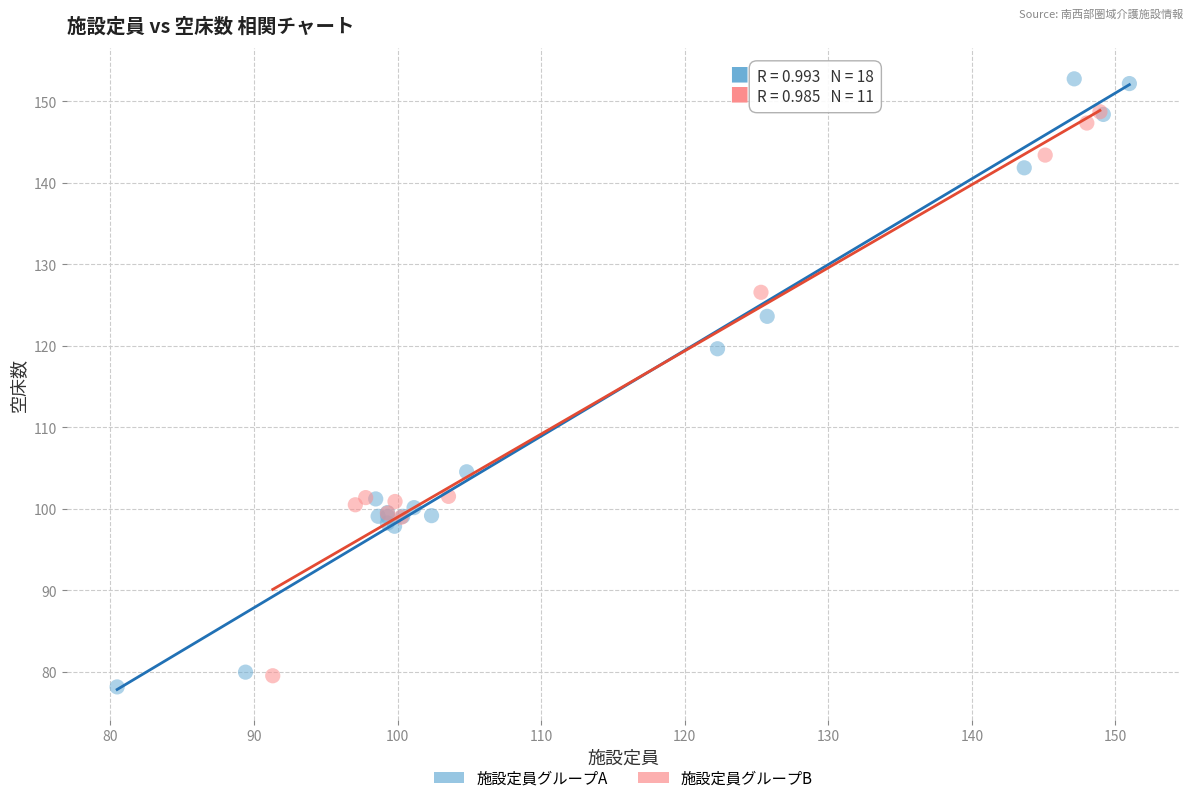

Which series contains the highest Y value?

施設定員グループA